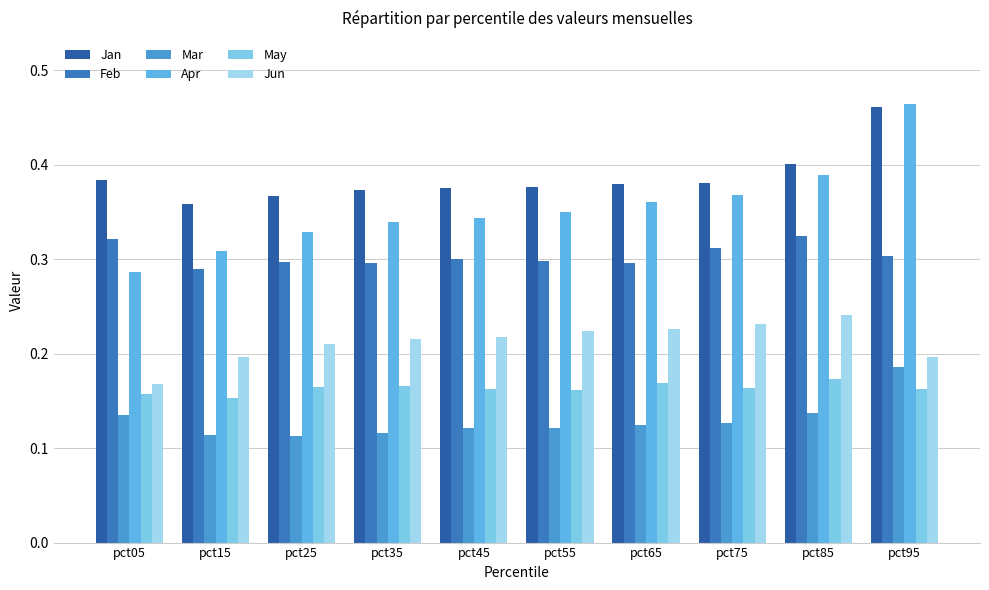

How many bars are there in each group?

6